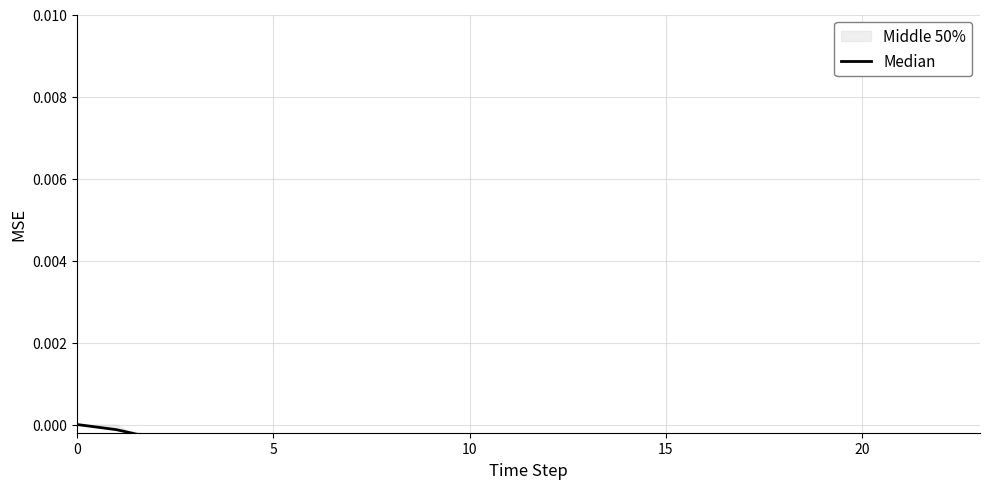

Does the chart display data point markers on the line(s)?

No